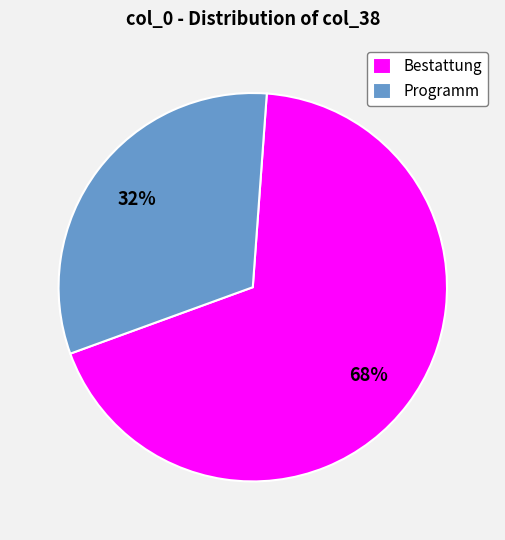

True or false: Programm accounts for 32% of the total.

True